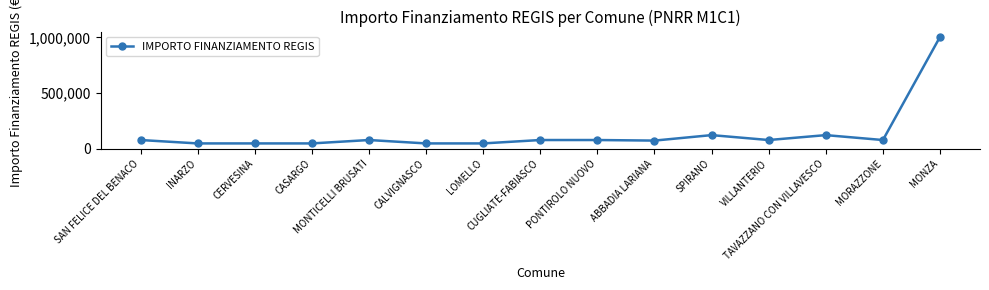

Approximately how many times larger is the value at MONTICELLI BRUSATI compared to ABBADIA LARIANA?

1.1